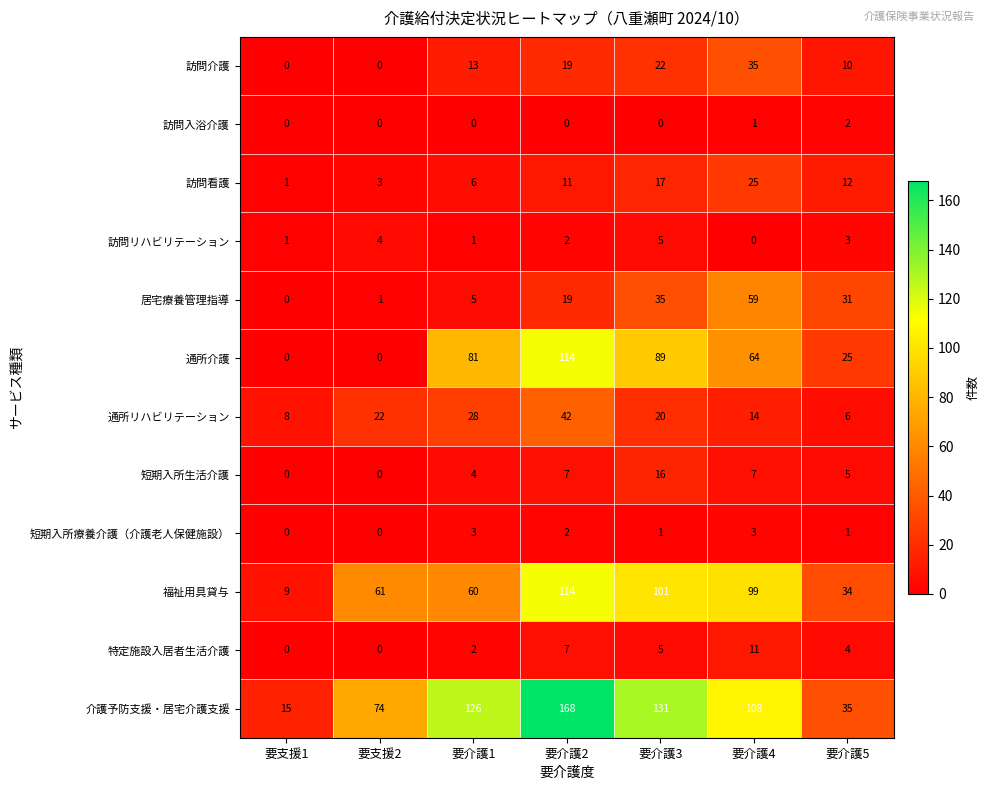

What is the difference between the maximum and minimum values in the 短期入所生活介護 series?

16